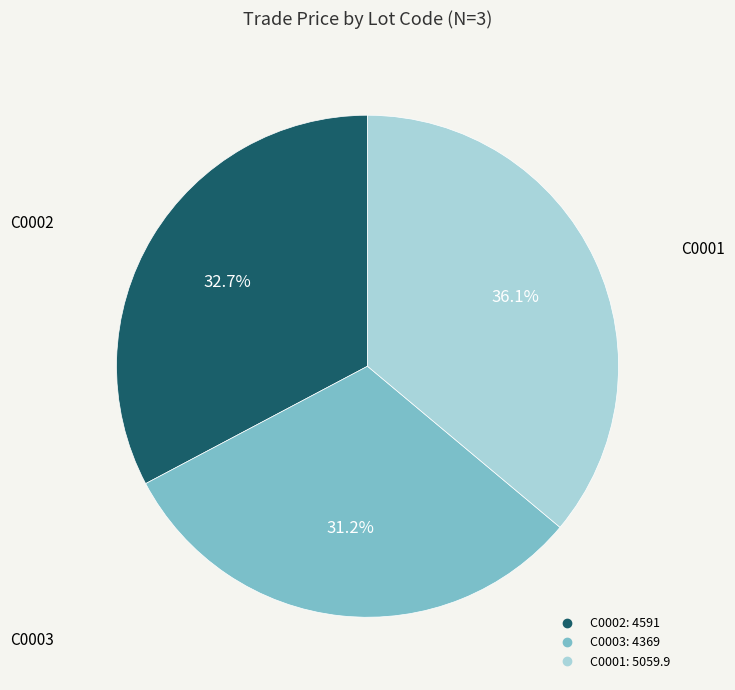

What is the smallest slice in the pie chart?

C0003